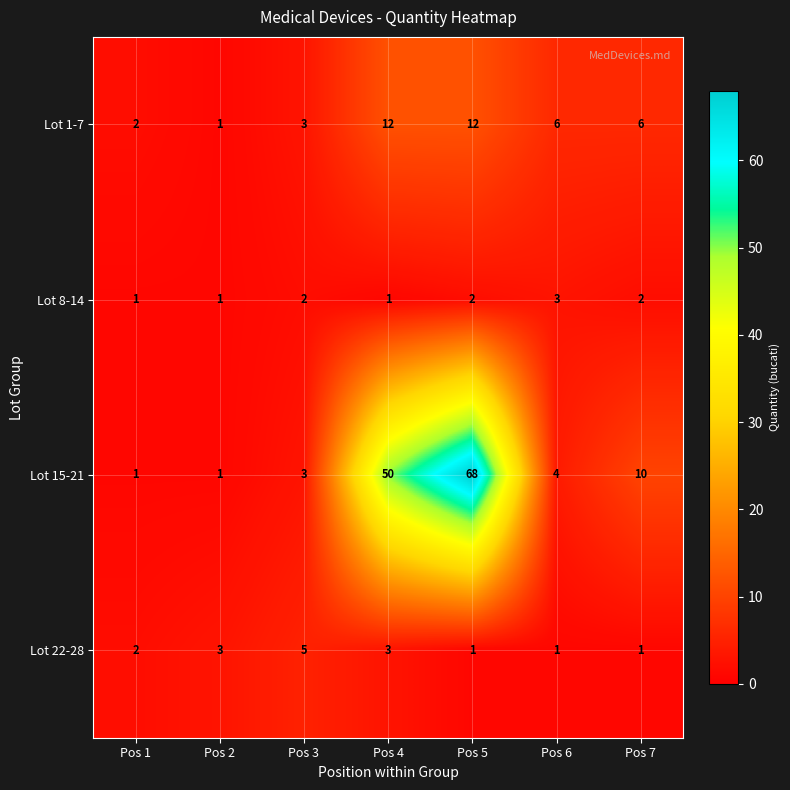

Which series has the largest total across all categories?

Lot 15-21